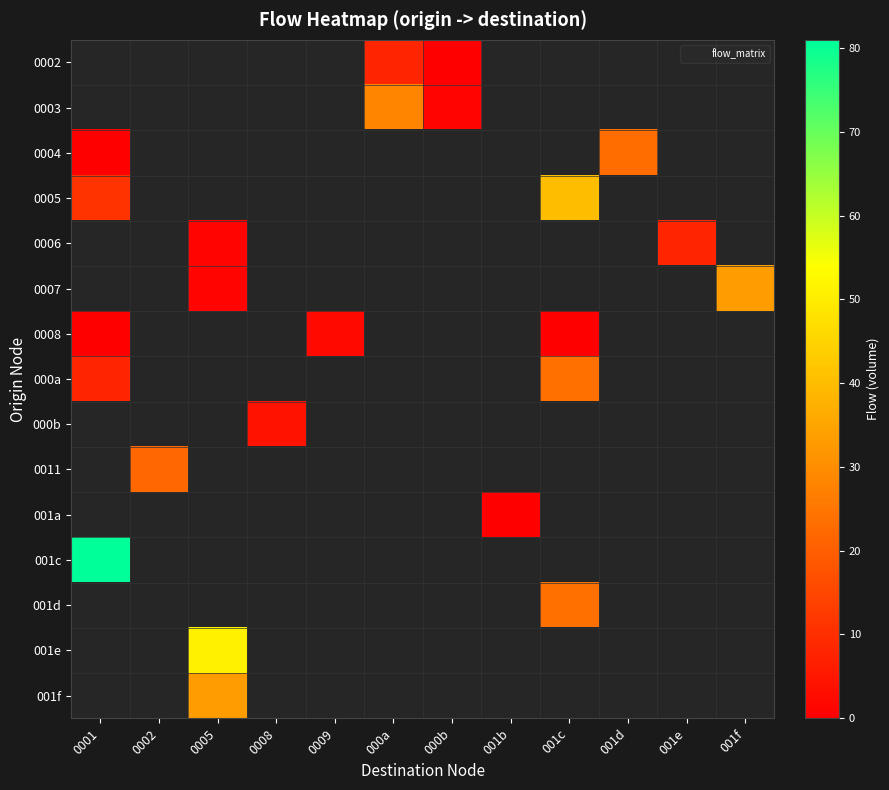

At which category does the chart reach its peak across all series?

0001